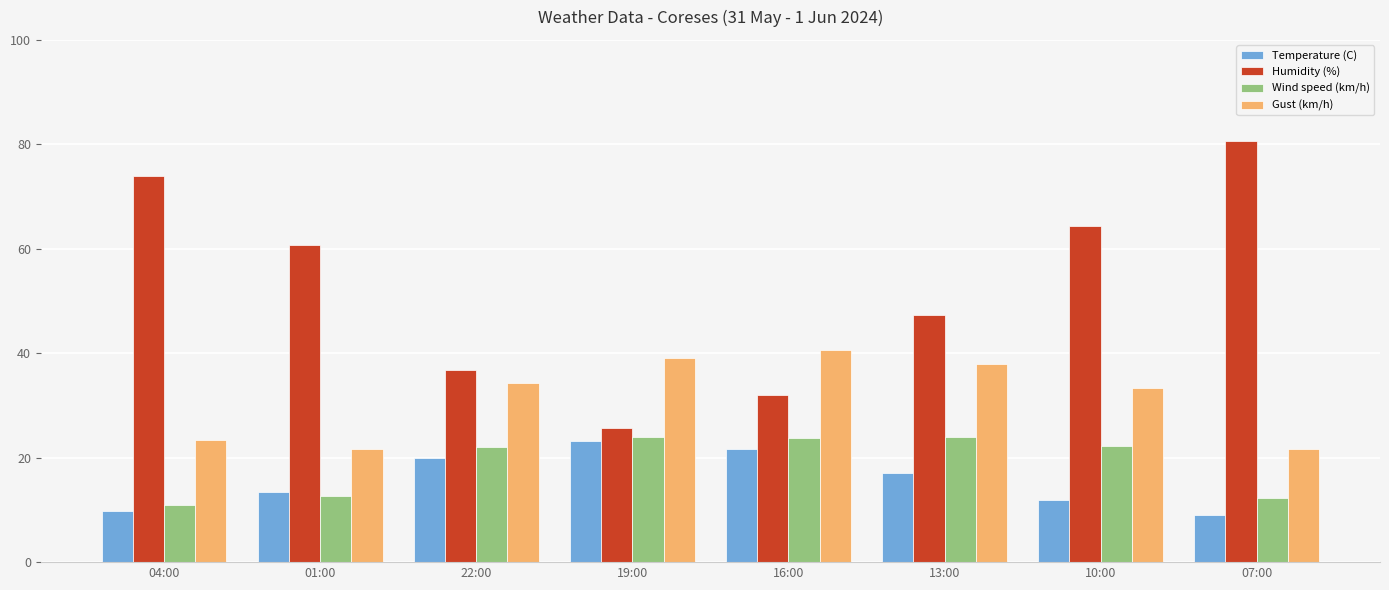

List the labels in order of Humidity (%) value, largest first.

07:00, 04:00, 10:00, 01:00, 13:00, 22:00, 16:00, 19:00